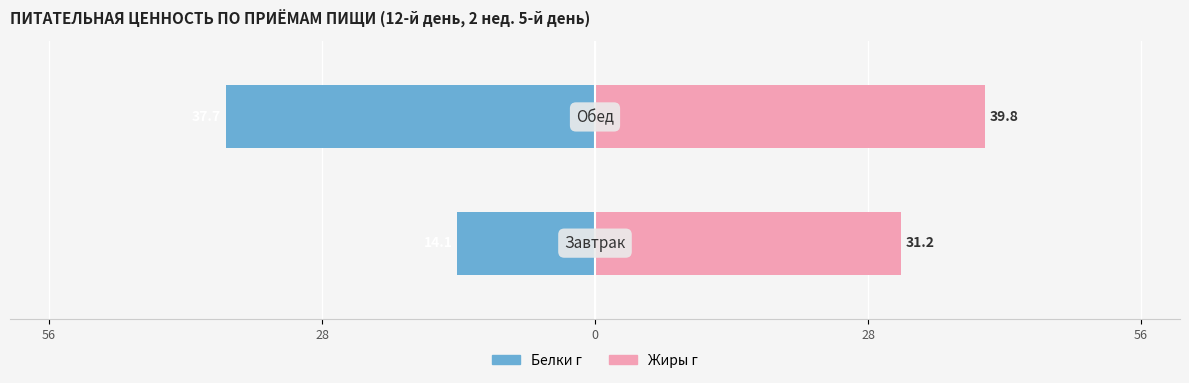

Are the bars grouped side by side (vs. stacked)?

Yes